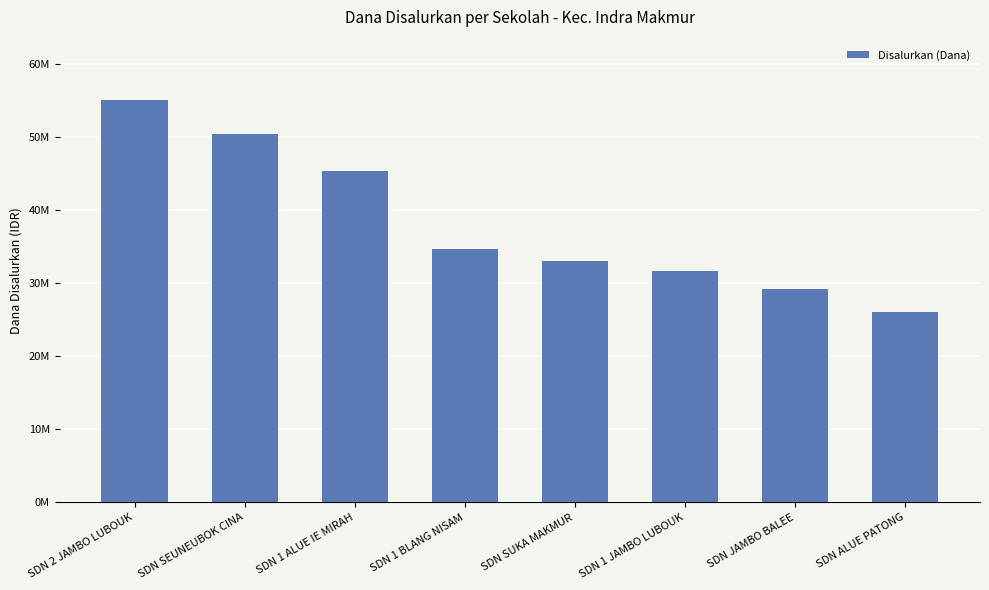

Does the chart contain any negative values?

No